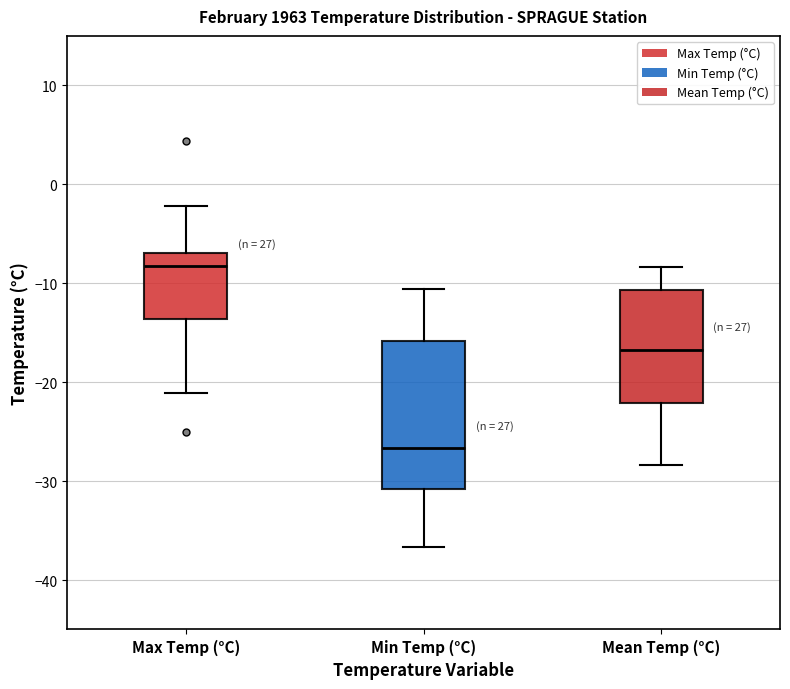

Where does the median line of the box for Min Temp (°C) sit on the y-axis? The values are not printed on the chart, so give them approximately, as read against the axis.

-27